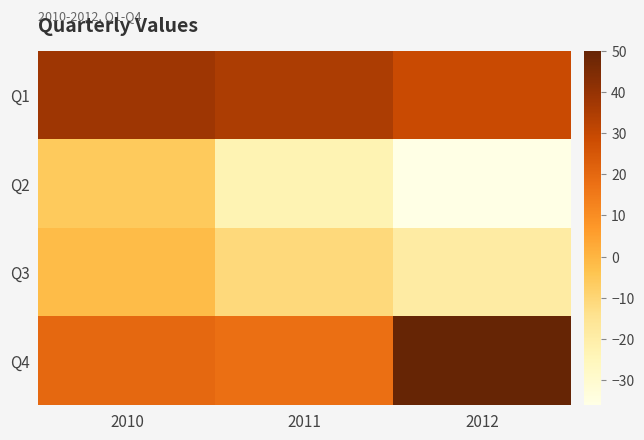

Between 2012 and 2010, which is larger?

2010